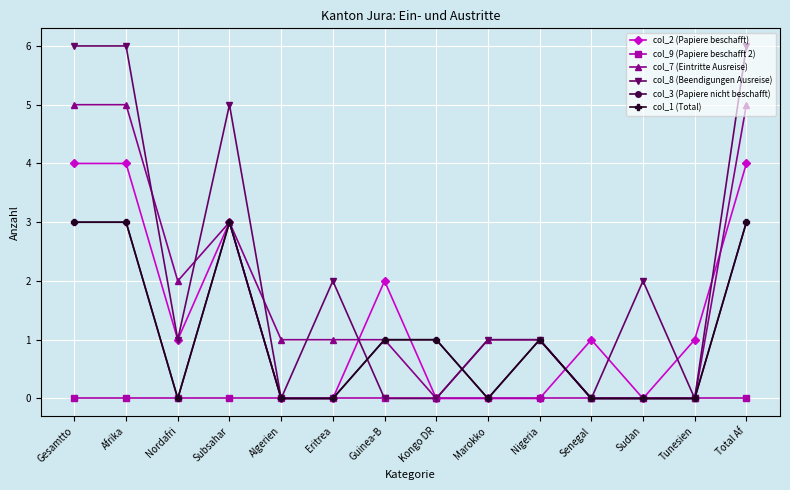

At Afrika, list the series in order from smallest to largest.

col_9 (Papiere beschafft 2), col_3 (Papiere nicht beschafft), col_1 (Total), col_2 (Papiere beschafft), col_7 (Eintritte Ausreise), col_8 (Beendigungen Ausreise)